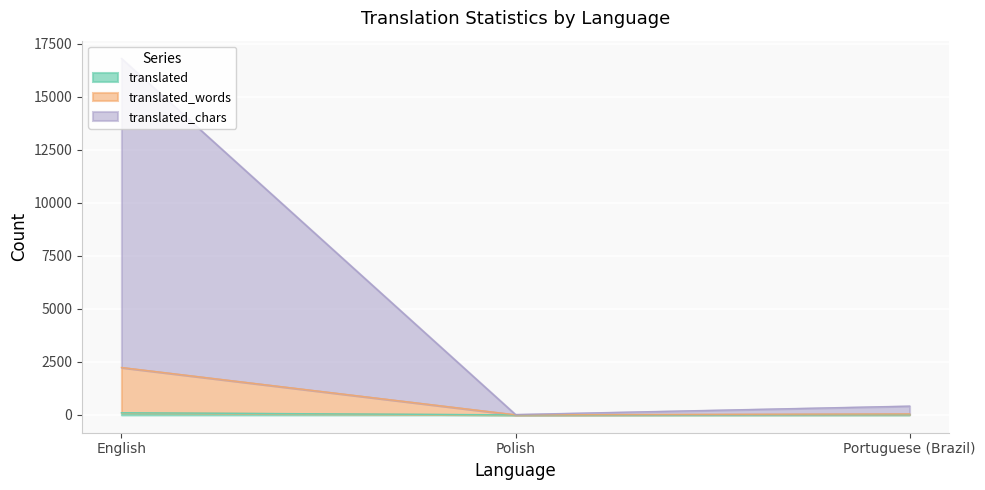

At how many categories does at least one series exceed 15589?

1